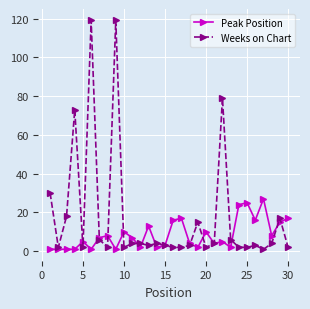

Count the number of data series in this chart.

2